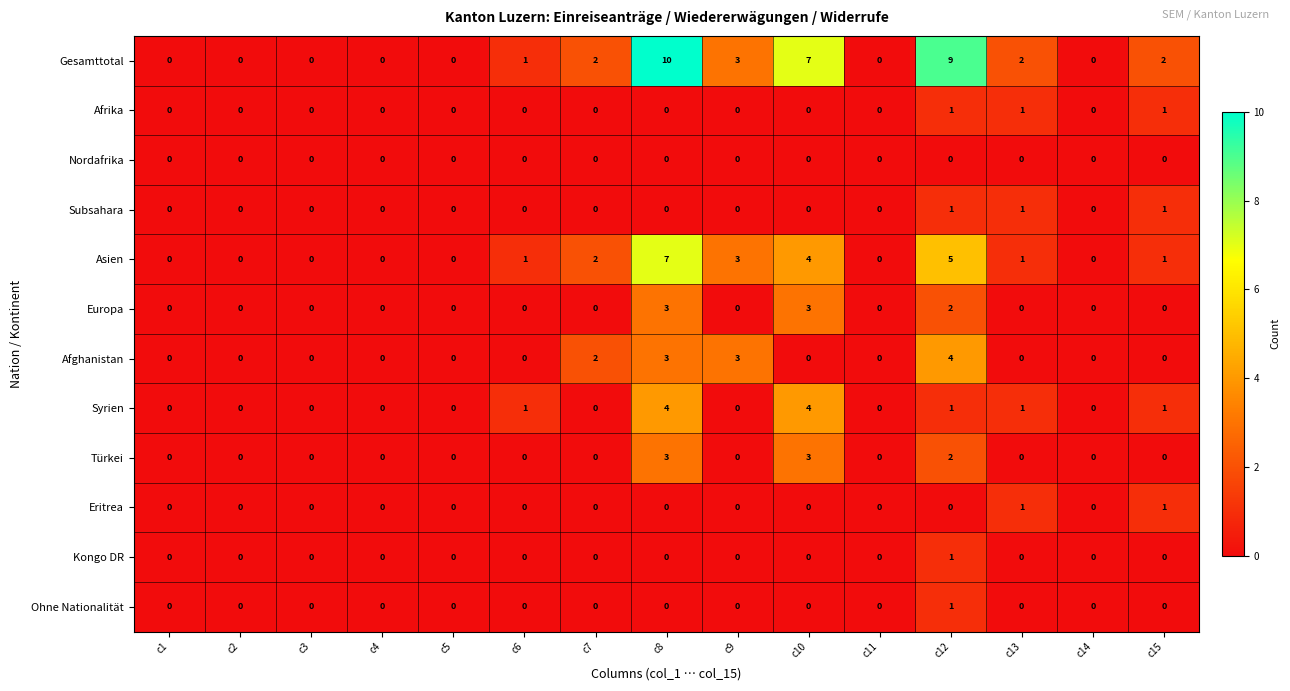

What is the difference between the second highest and minimum values in the Afghanistan series?

3